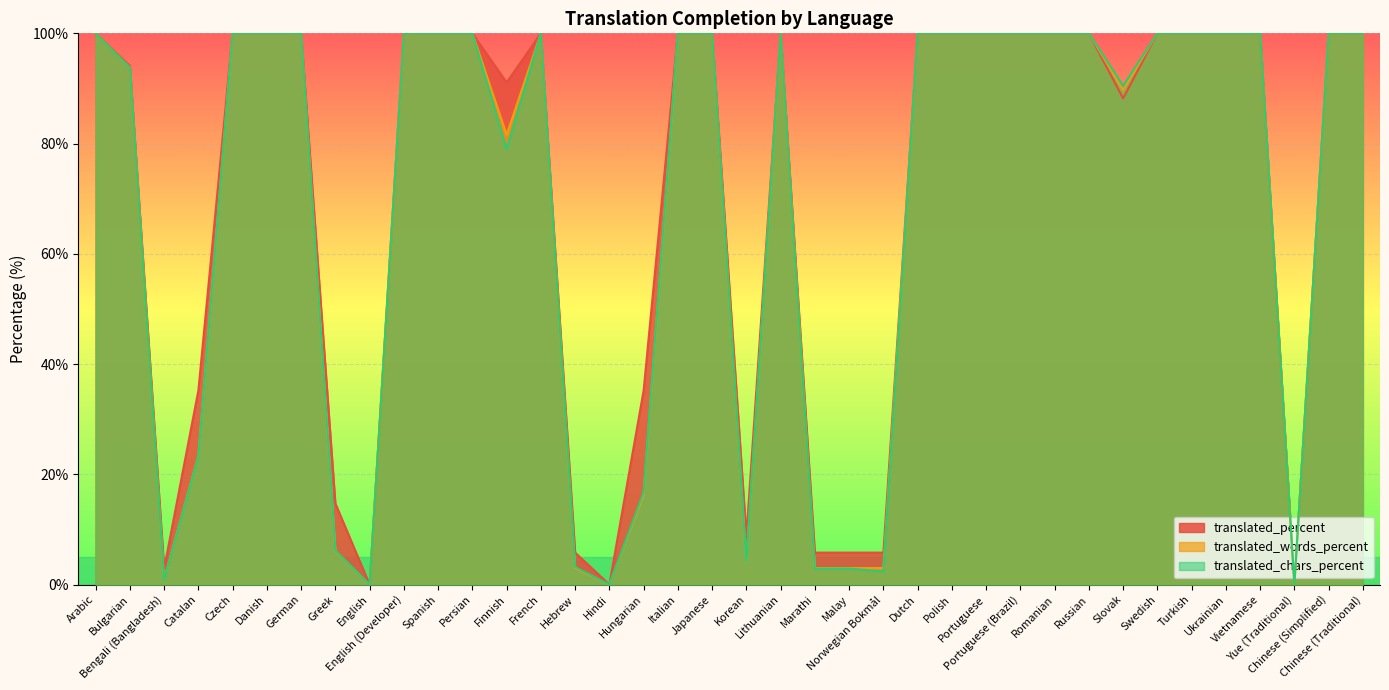

Is it true that translated_percent equals 3.4 at Hebrew?

False